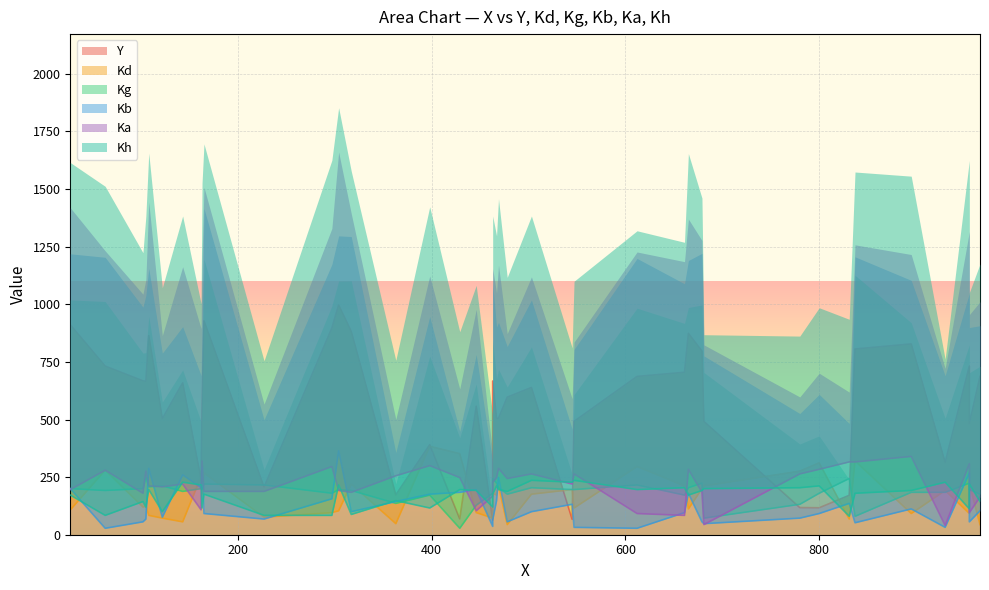

At which category does Ka reach its first local valley?

2